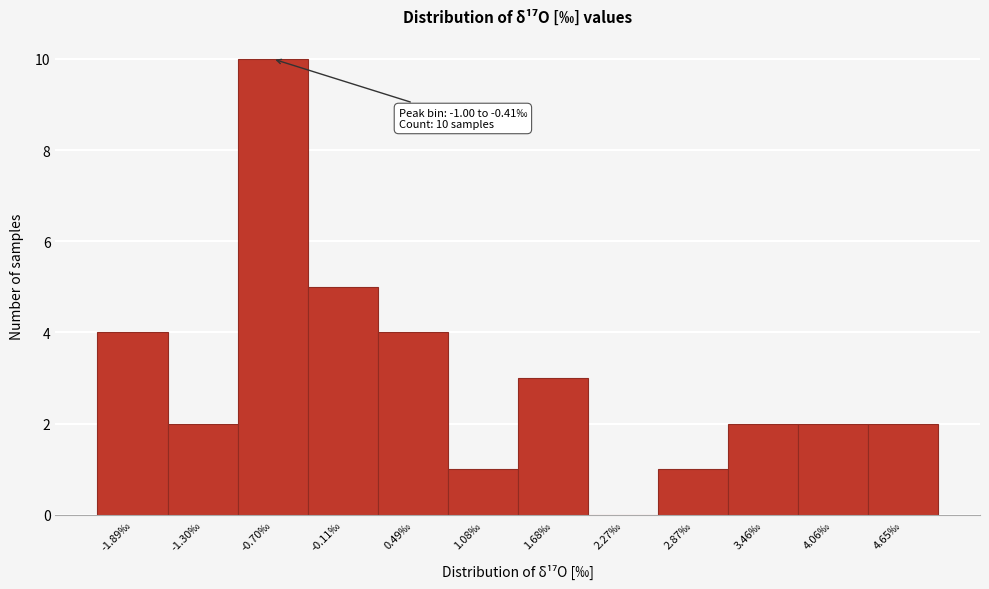

Which range on the x-axis has the tallest bar?

-1.0 to -0.4